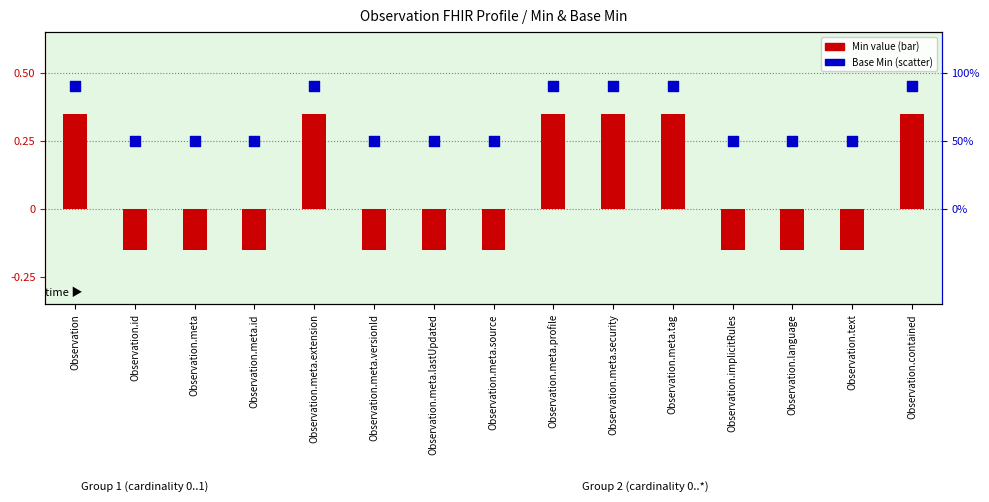

Which series contains the highest Y value?

Base Min encoded